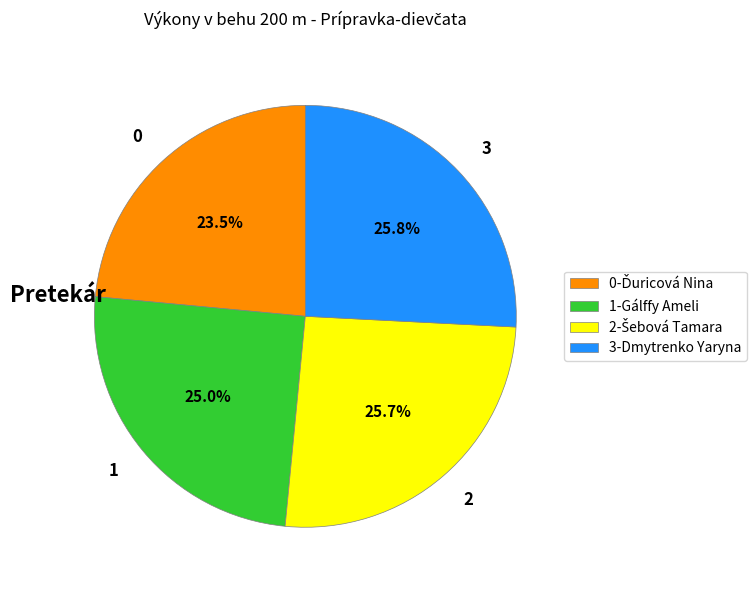

Does 3-Dmytrenko Yaryna account for over 50% of the chart?

No